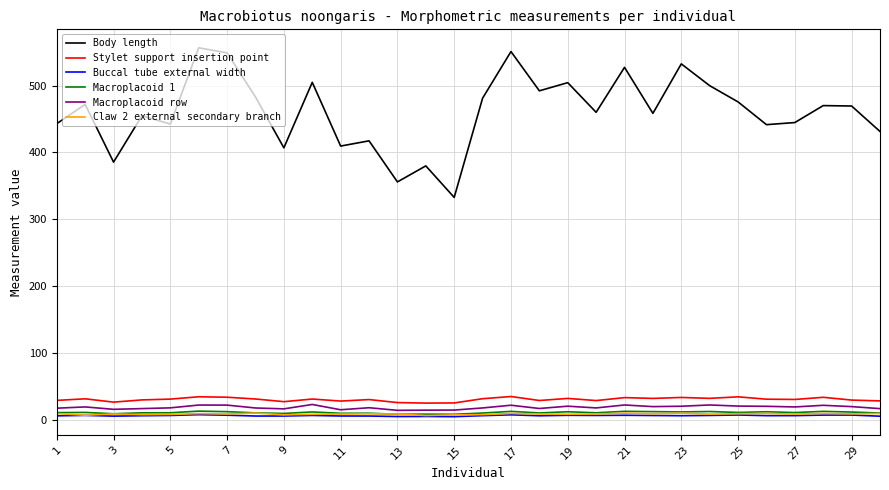

True or false: Body length and Stylet support insertion point intersect in this chart.

False